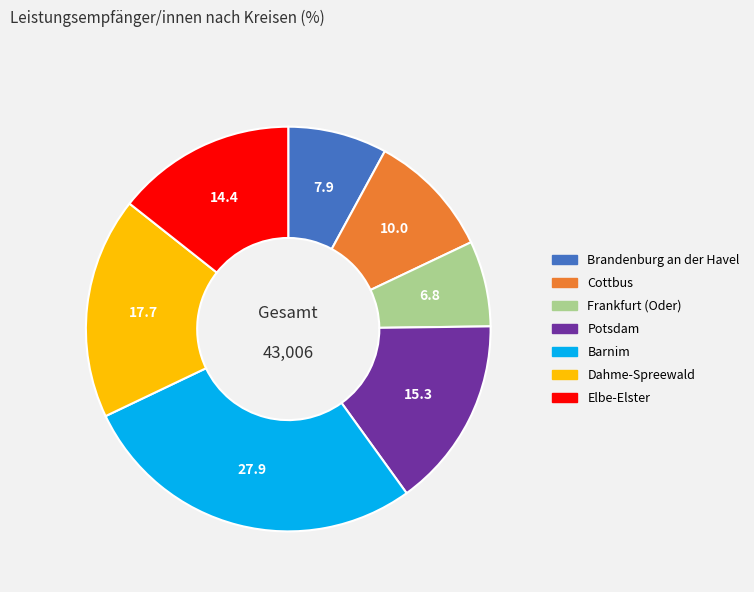

What is the ratio of the value at Elbe-Elster to the value at Dahme-Spreewald?

0.8